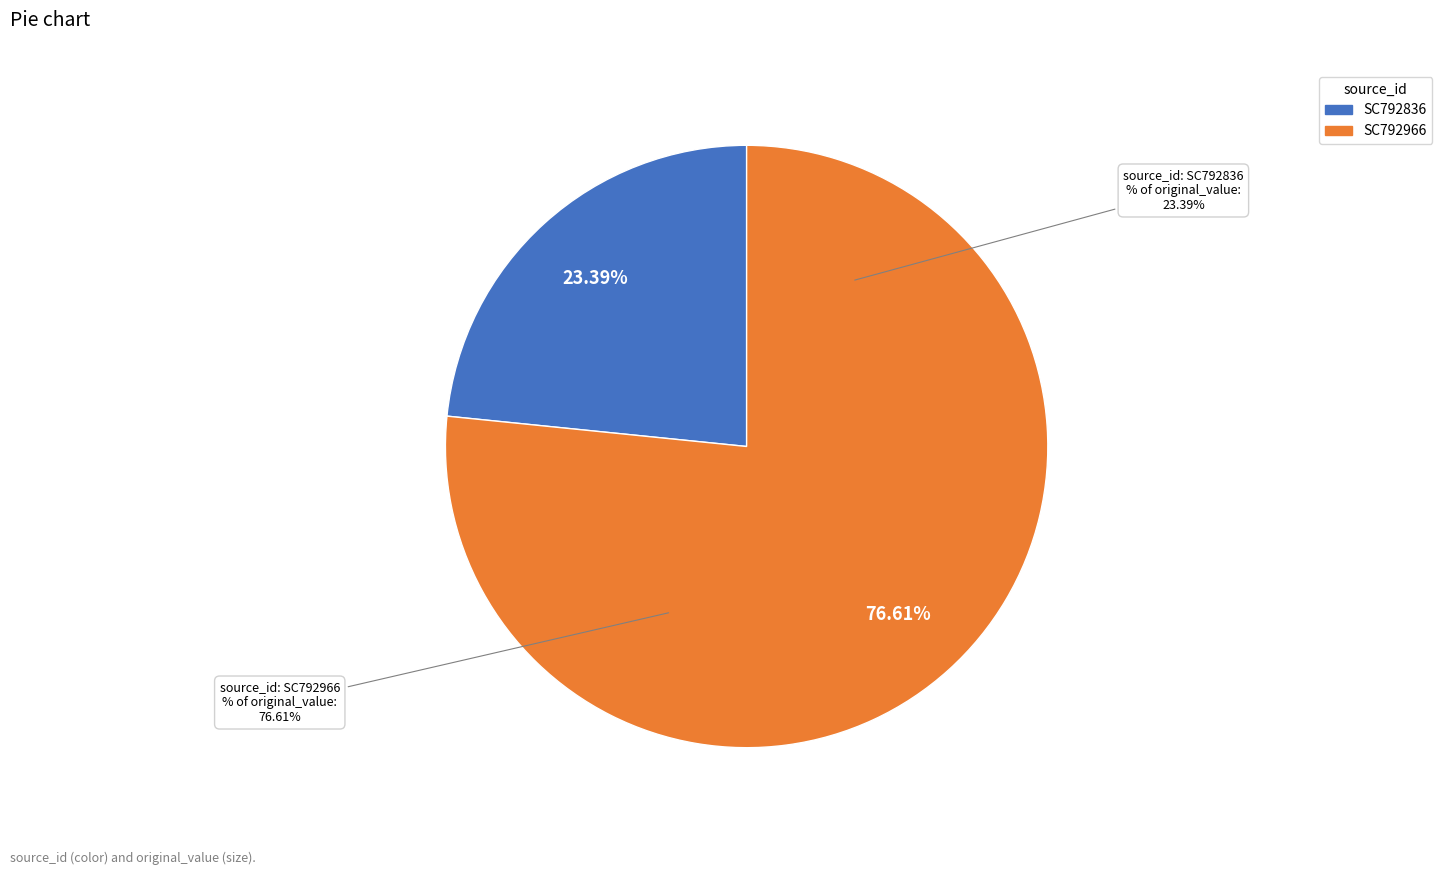

Count the number of slices in the pie.

2